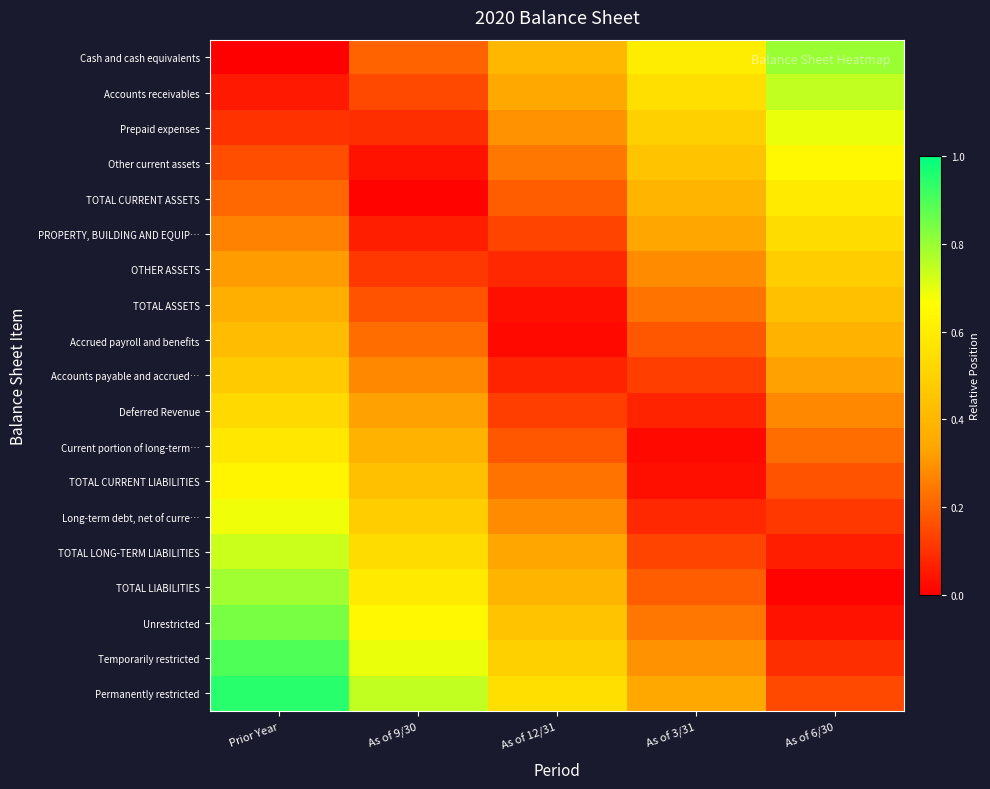

At which category is the sum across all series the highest?

Prior Year